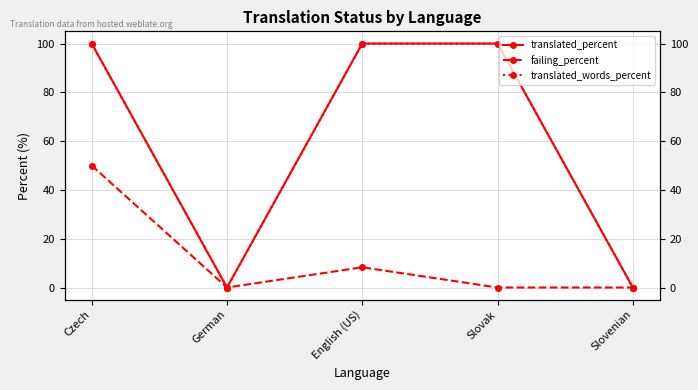

Reading right to left, transcribe all the data shown in this chart.

translated_percent: 0.0	100.0	100.0	0.0	100.0
failing_percent: 0.0	0.0	8.3	0.0	50.0
translated_words_percent: 0.0	100.0	100.0	0.0	100.0